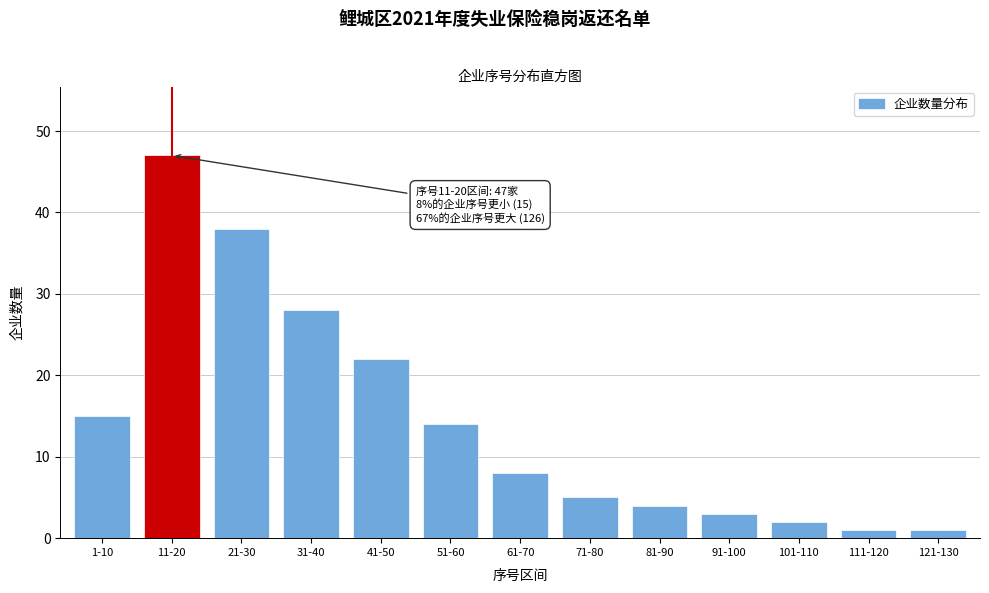

Reading left to right, extract all data points from this chart.

1-10=15	11-20=47	21-30=38	31-40=28	41-50=22	51-60=14	61-70=8	71-80=5	81-90=4	91-100=3	101-110=2	111-120=1	121-130=1